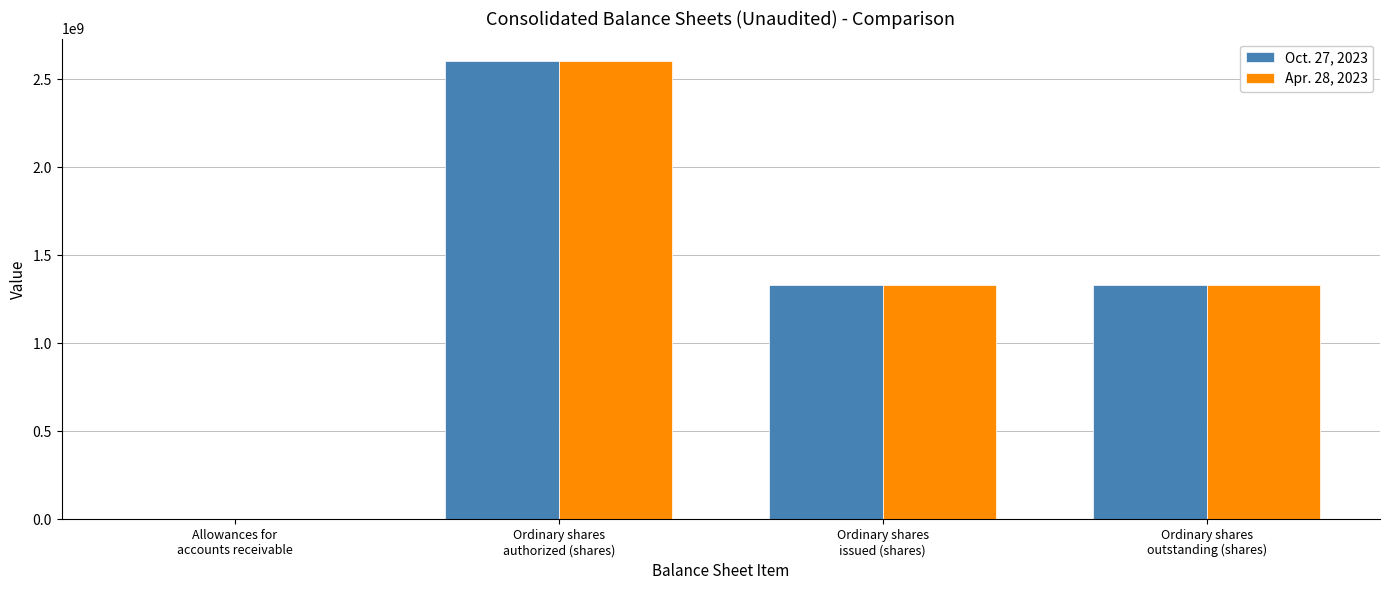

Which label corresponds to the largest value in the chart?

Ordinary shares
authorized (shares)